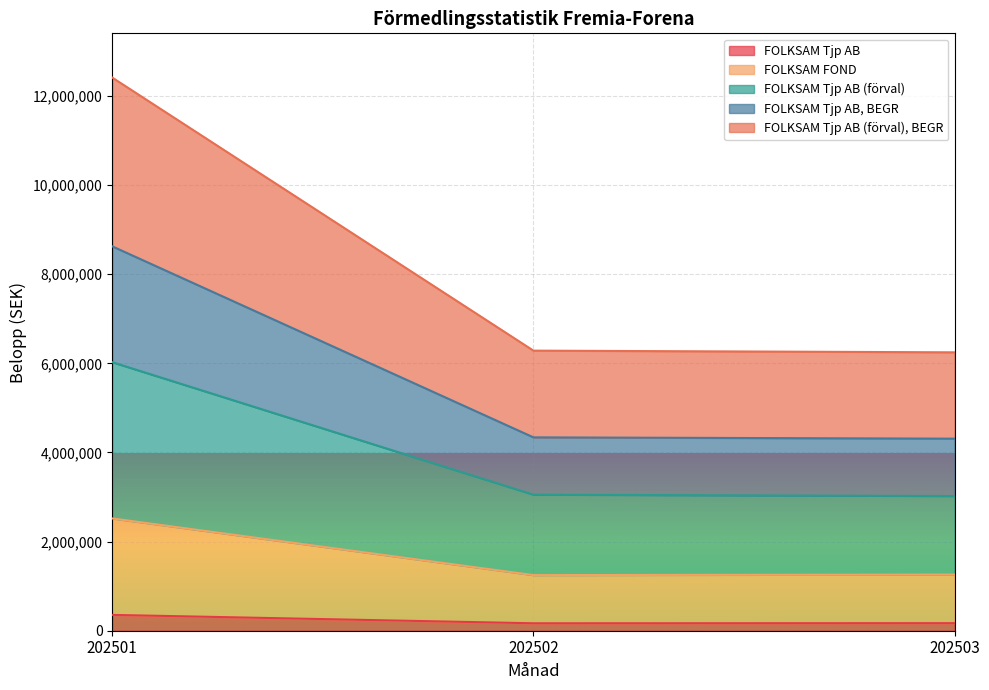

What are all the series names shown in the legend?

FOLKSAM Tjp AB, FOLKSAM FOND, FOLKSAM Tjp AB (förval), FOLKSAM Tjp AB, BEGR, FOLKSAM Tjp AB (förval), BEGR